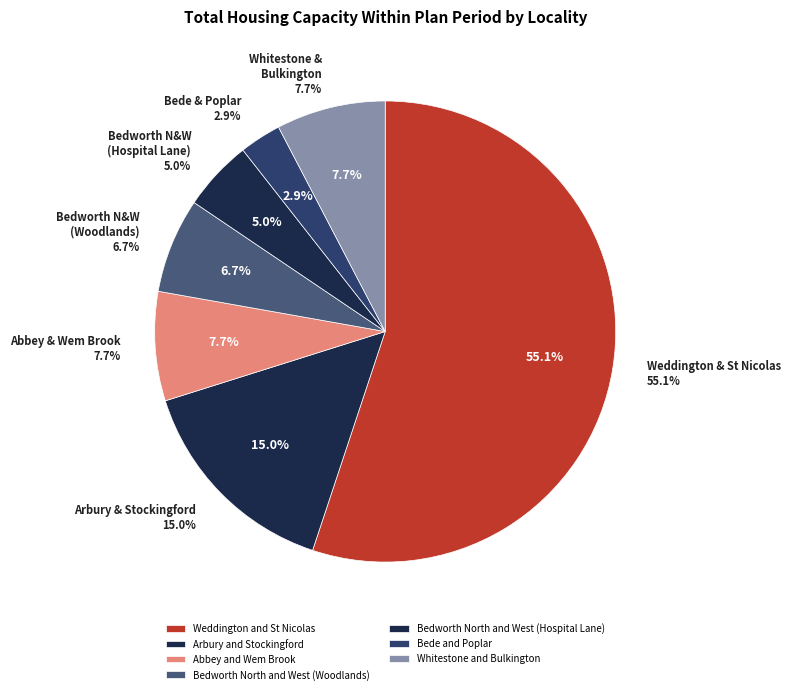

To the nearest percent, what is the difference between the Whitestone and Bulkington and Bede and Poplar slice percentages?

5%